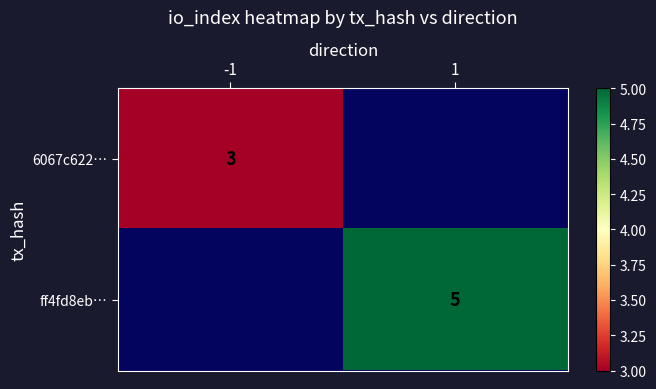

True or false: 6067c622… has a value of 3 at -1.

True